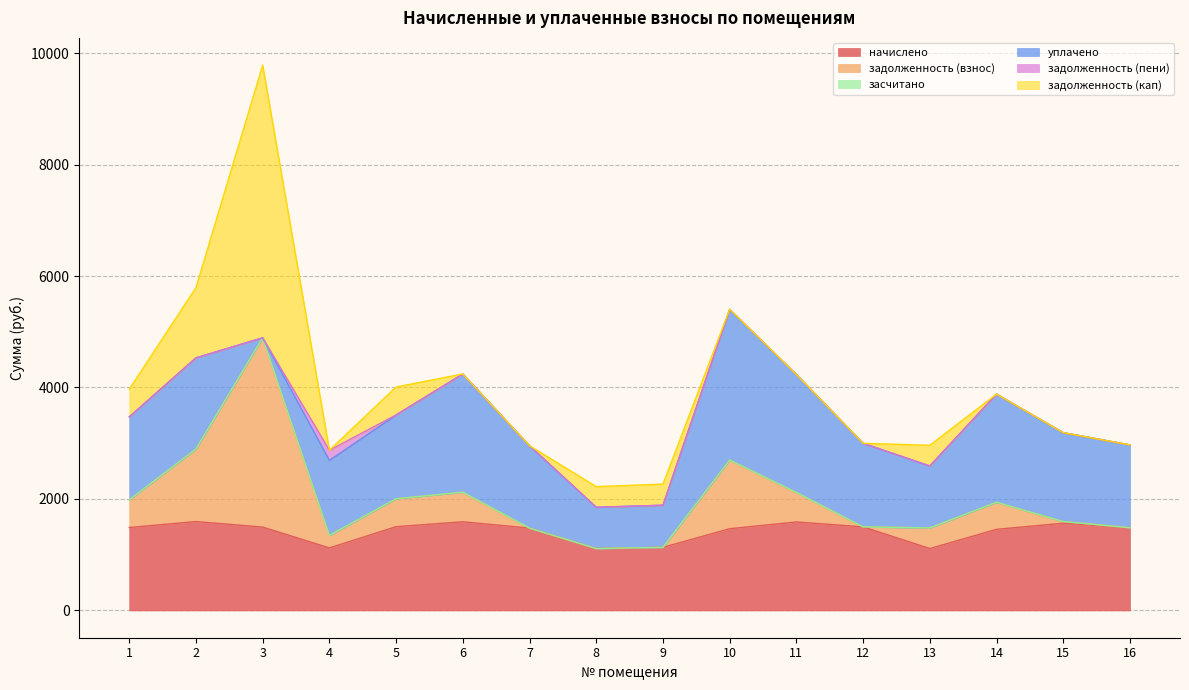

Which series changed the most between 5 and 11?

уплачено